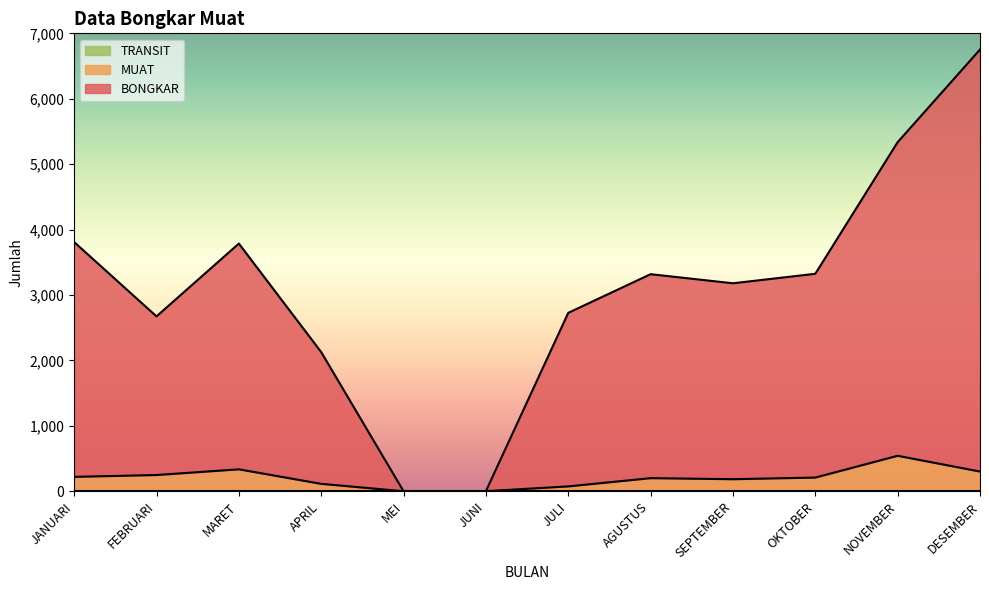

At which category is the sum across all series the highest?

DESEMBER